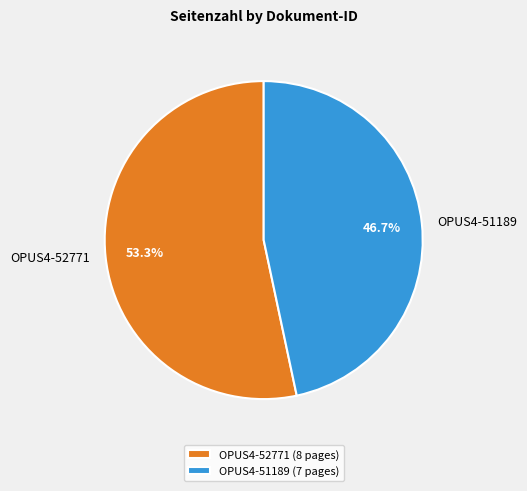

What percentage is the OPUS4-52771 slice, to the nearest percent?

53%